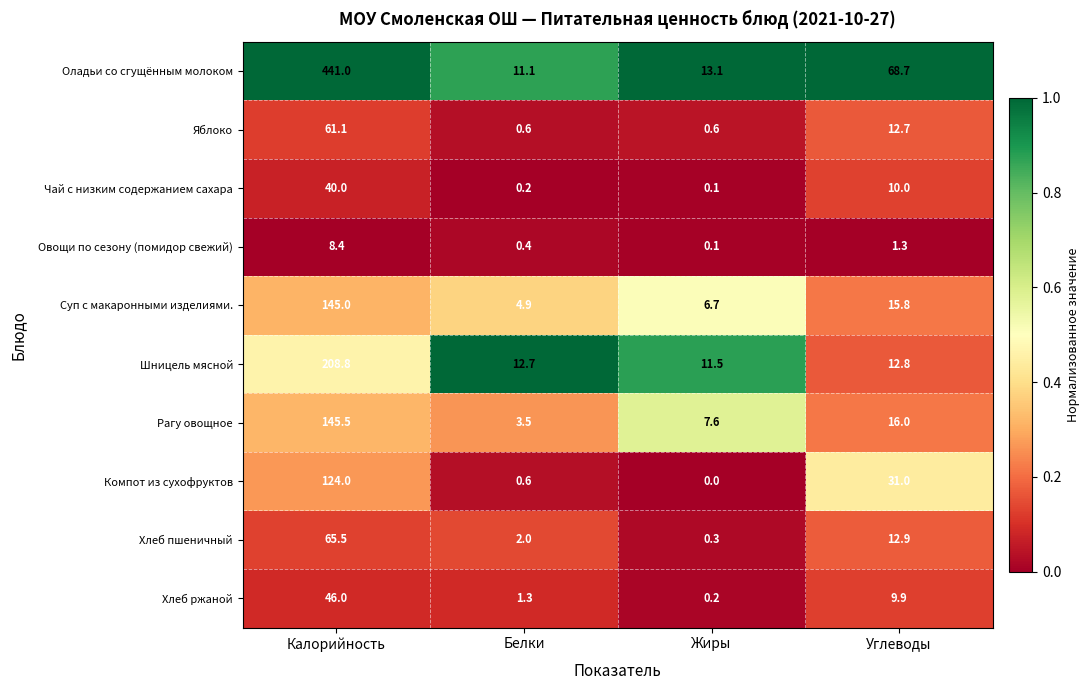

At which label does Овощи по сезону (помидор свежий) first exceed 1?

Калорийность